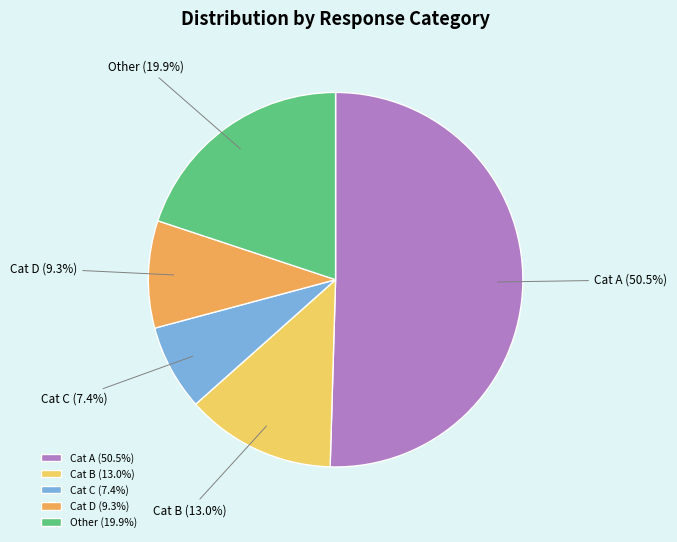

Is Cat A (50.5%) the majority of the pie?

Yes